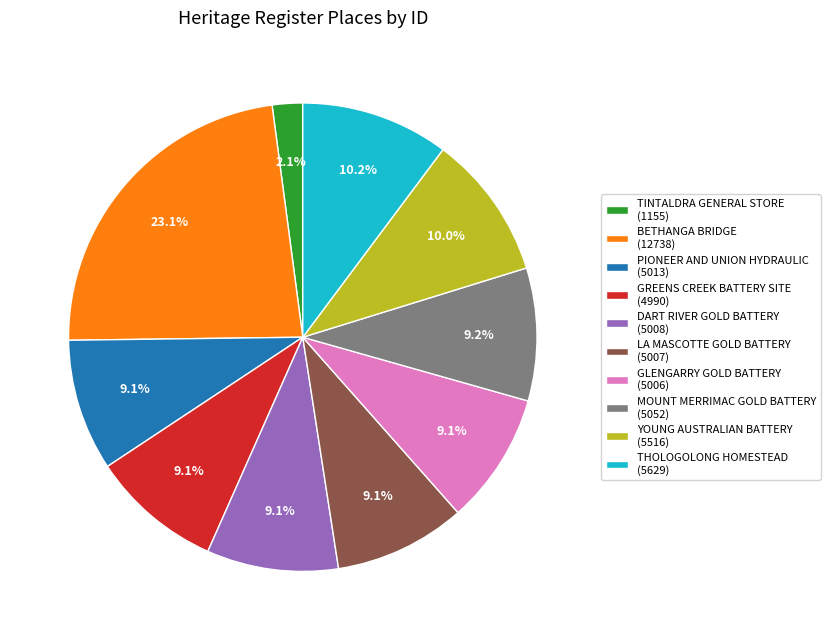

To the nearest percent, what is the combined percentage of DART RIVER GOLD BATTERY and THOLOGOLONG HOMESTEAD?

19%